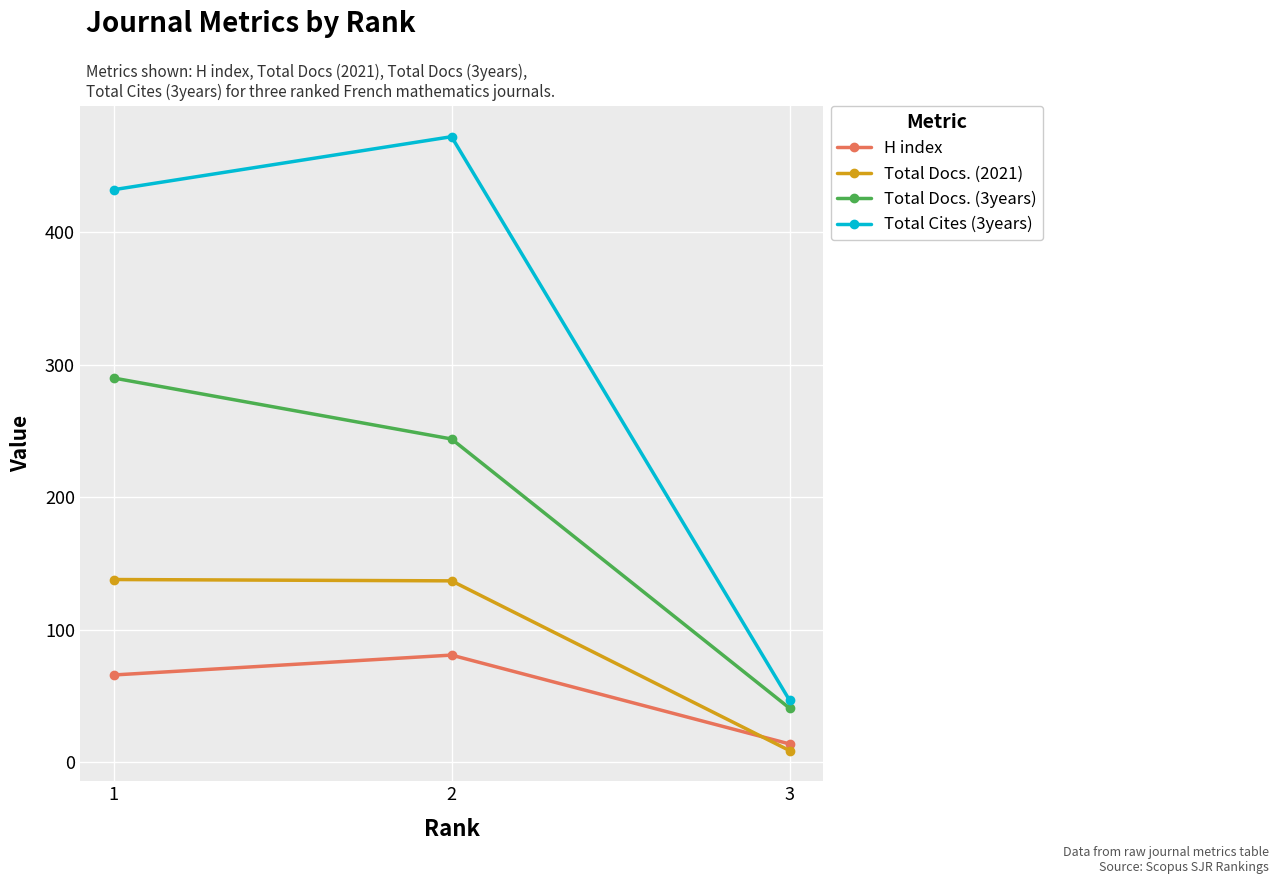

Is the value of Total Docs. (2021) at 3 greater than the value of Total Docs. (3years) at 1?

No